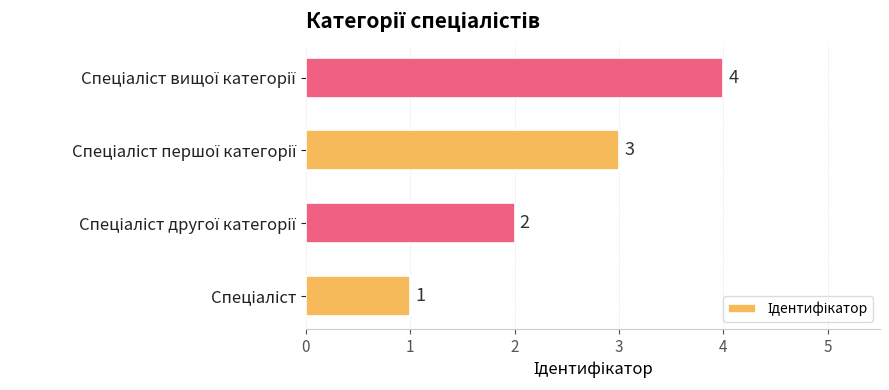

What is the sum of all values?

10